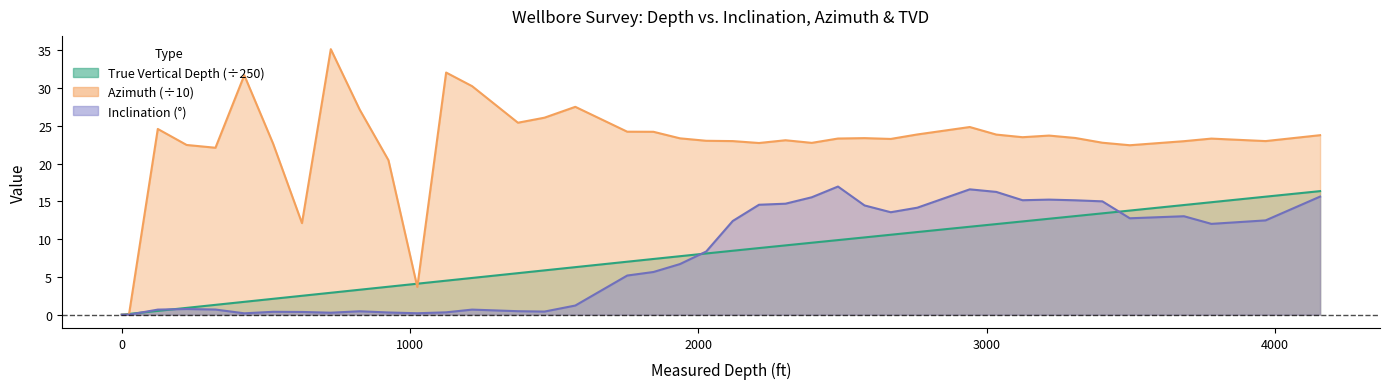

What is the value of the azimuth point at the 39th from the left?

23.0